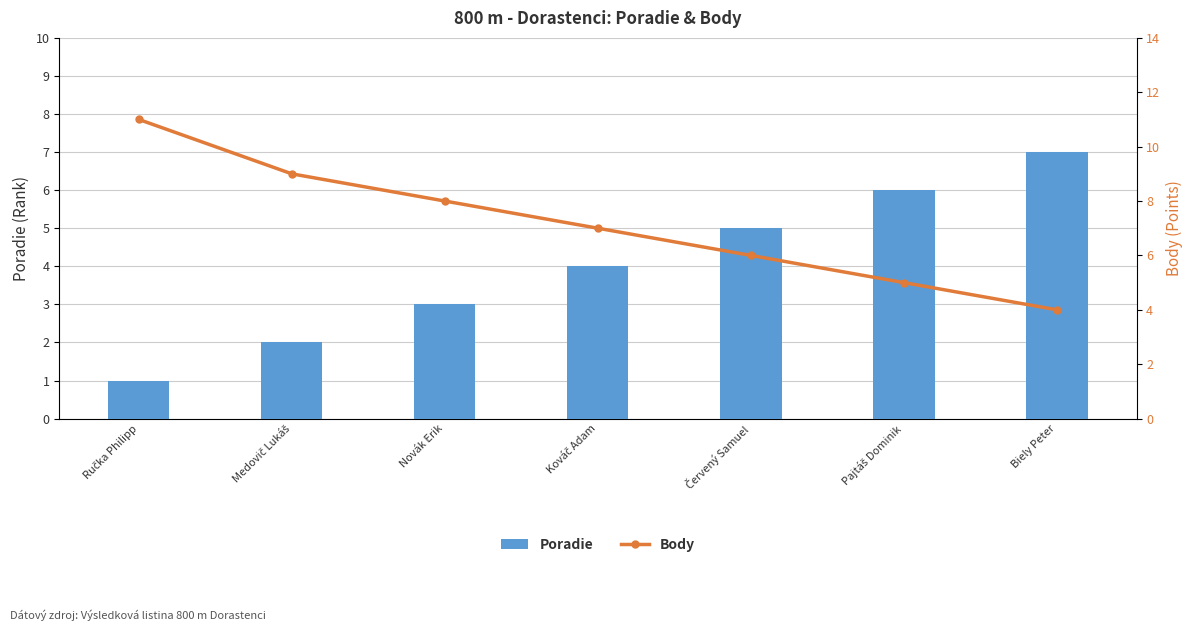

What is the greatest value displayed?

11